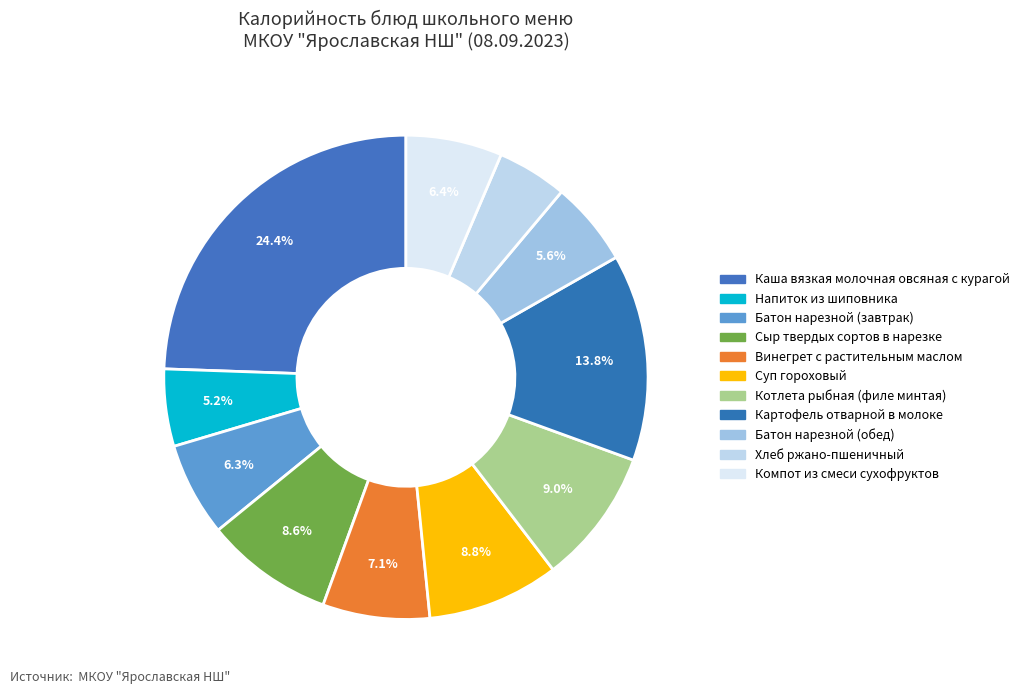

To the nearest percent, what is the difference between the largest and smallest slice percentages?

20%